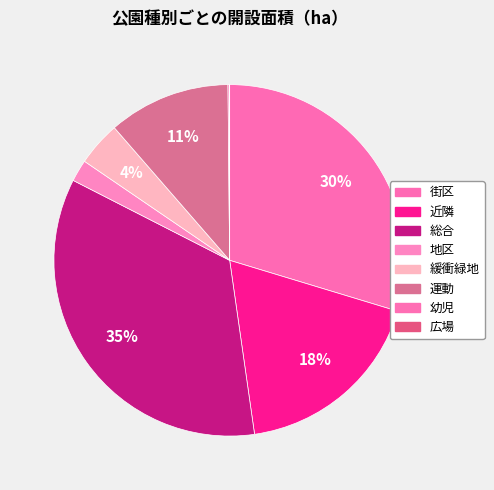

Which category has the smallest portion of the pie?

広場